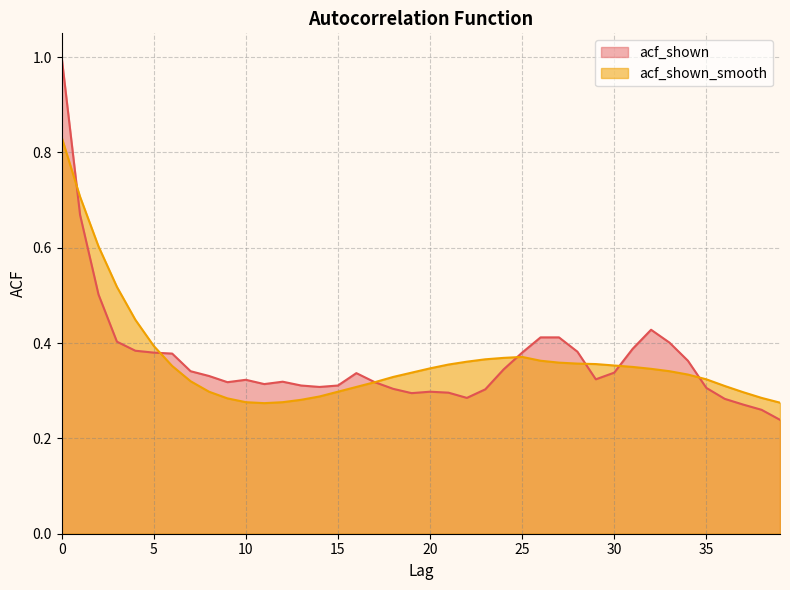

Between 2 and 39, which is larger?

2